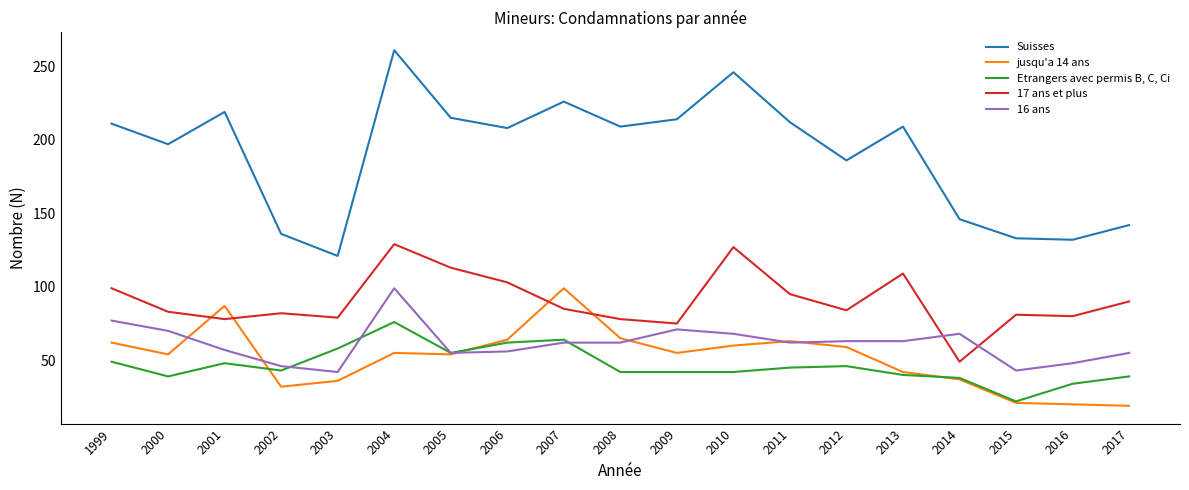

True or false: Suisses has more than 2 points higher than both neighbors.

True